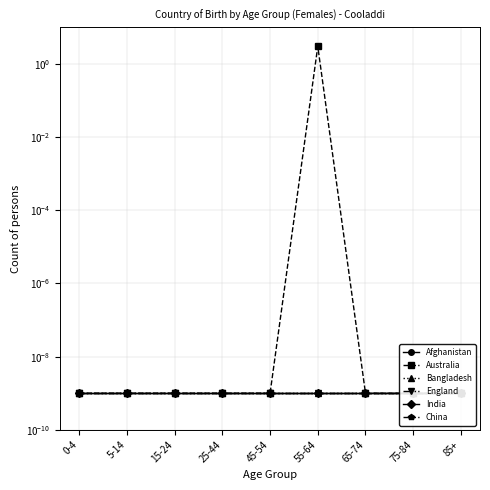

True or false: China and India cross at least once.

False